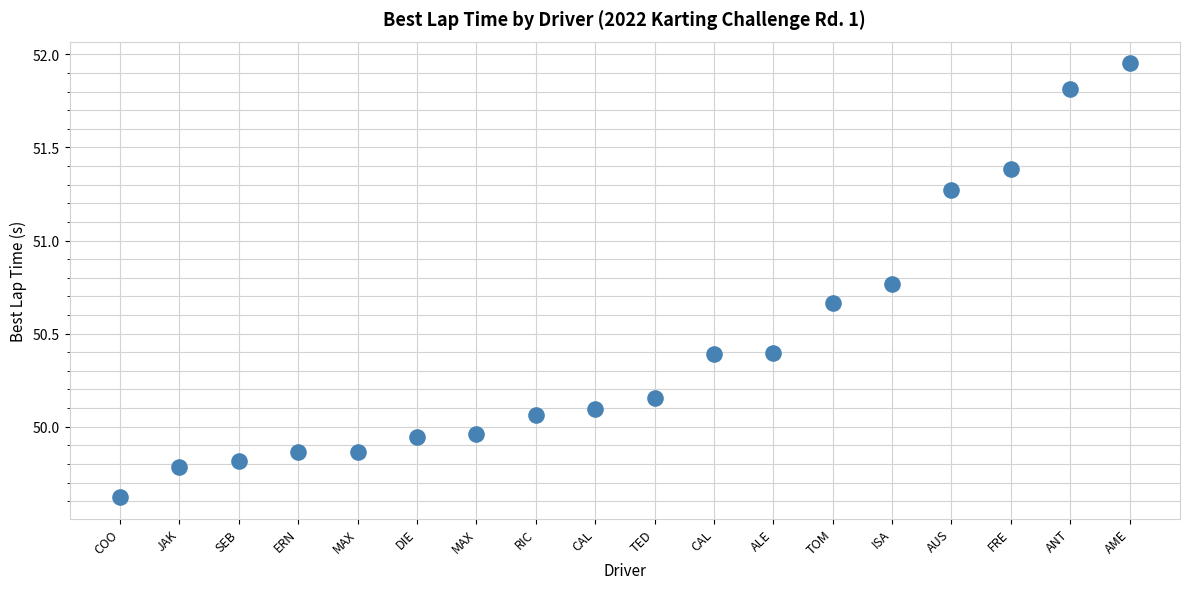

What is the range of X values (max minus min)?

17.0